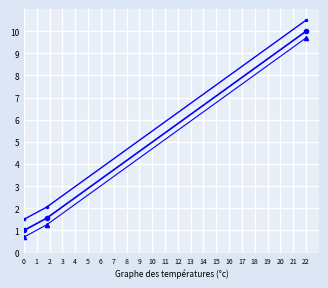

What is the smallest value displayed?

0.7